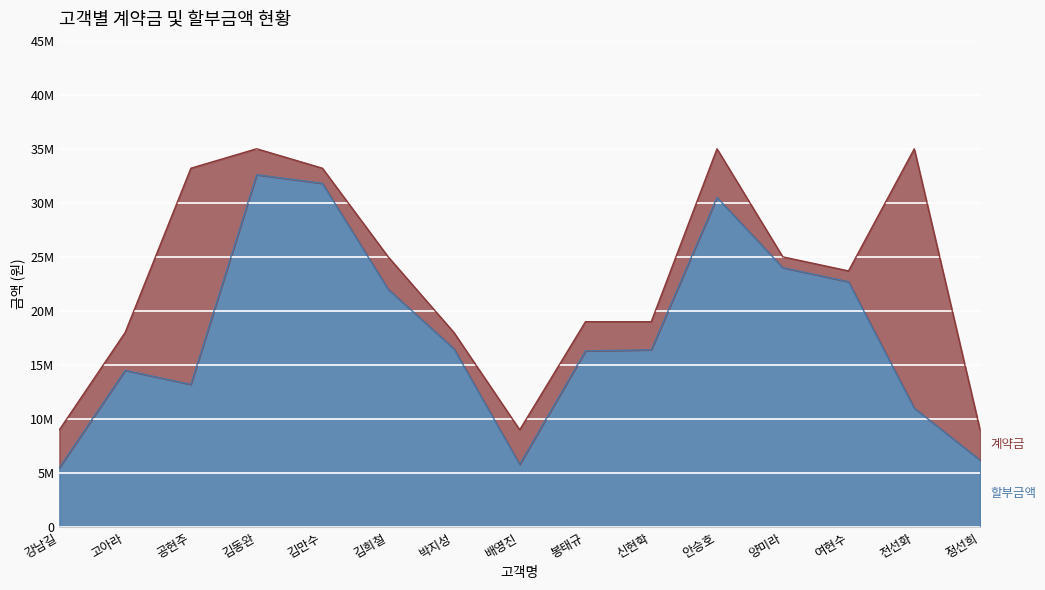

What is the change in value from 김동완 to 정선희?

-26400000